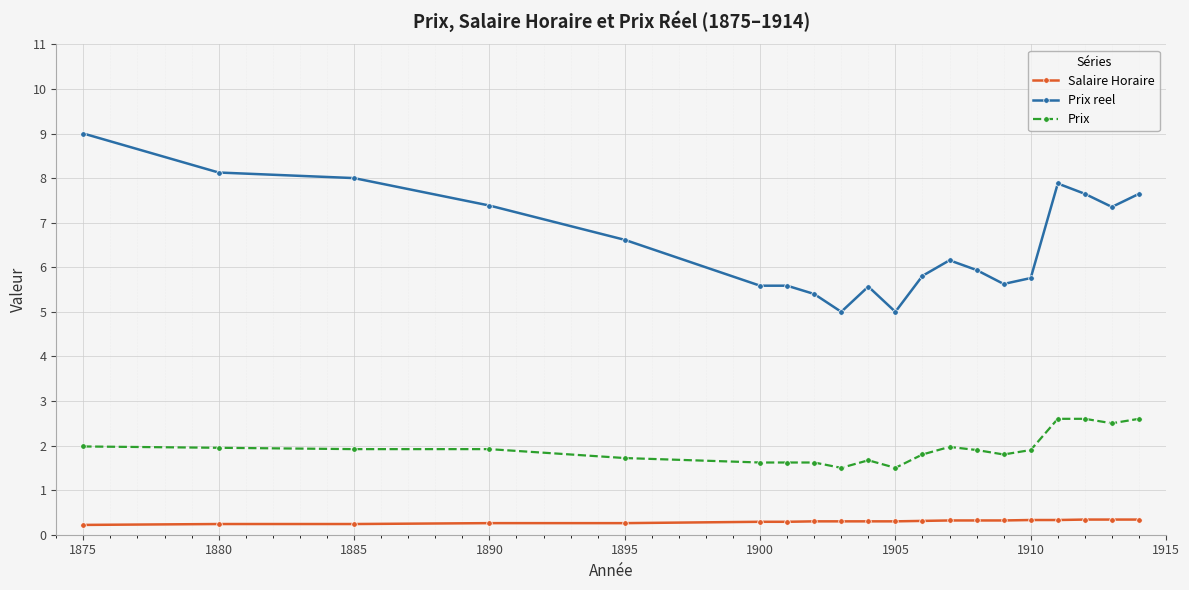

True or false: Salaire Horaire and Prix reel intersect in this chart.

False